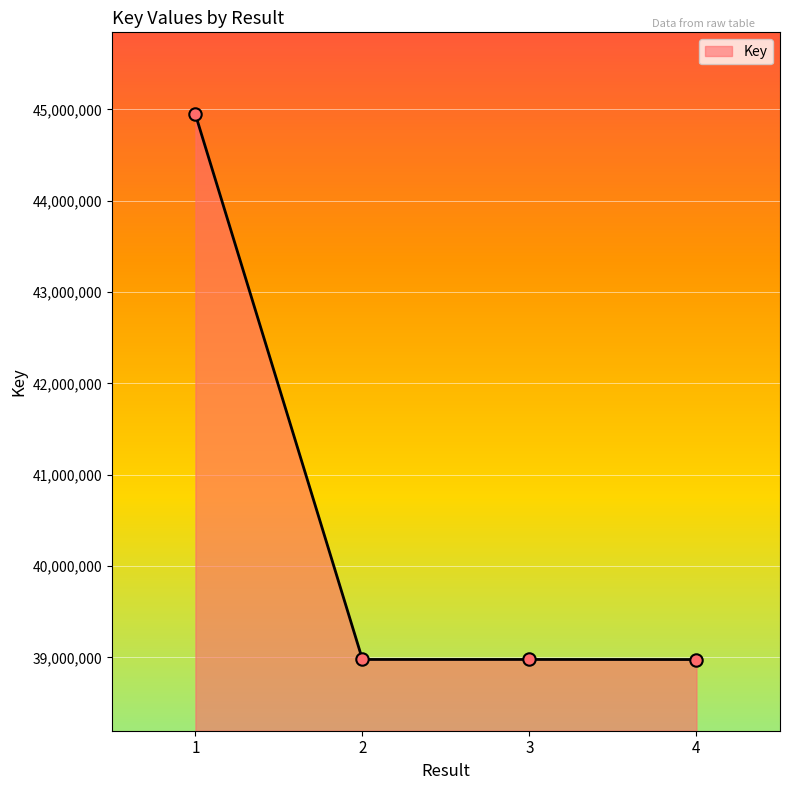

Approximately how many times larger is the value at 4 compared to 3?

1.0